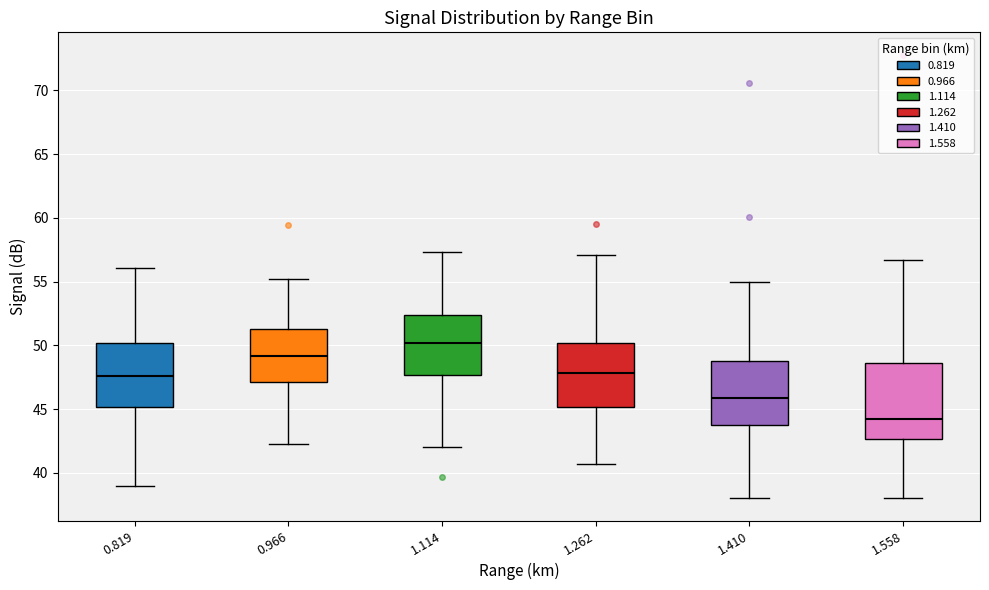

Reading left to right, transcribe this box plot: for each box, give where its median line is, the range the box spans, and where its two whiskers end, as read against the y-axis. The values are not printed on the chart, so give them approximately, as read against the axis.

0.819: median 47.5, box 45.0 to 50.0, whiskers 39.0 to 56.0
0.966: median 49.0, box 47.0 to 51.5, whiskers 42.5 to 55.0
1.114: median 50.0, box 47.5 to 52.5, whiskers 42.0 to 57.5
1.262: median 48.0, box 45.0 to 50.0, whiskers 40.5 to 57.0
1.410: median 46.0, box 44.0 to 49.0, whiskers 38.0 to 55.0
1.558: median 44.0, box 42.5 to 48.5, whiskers 38.0 to 56.5